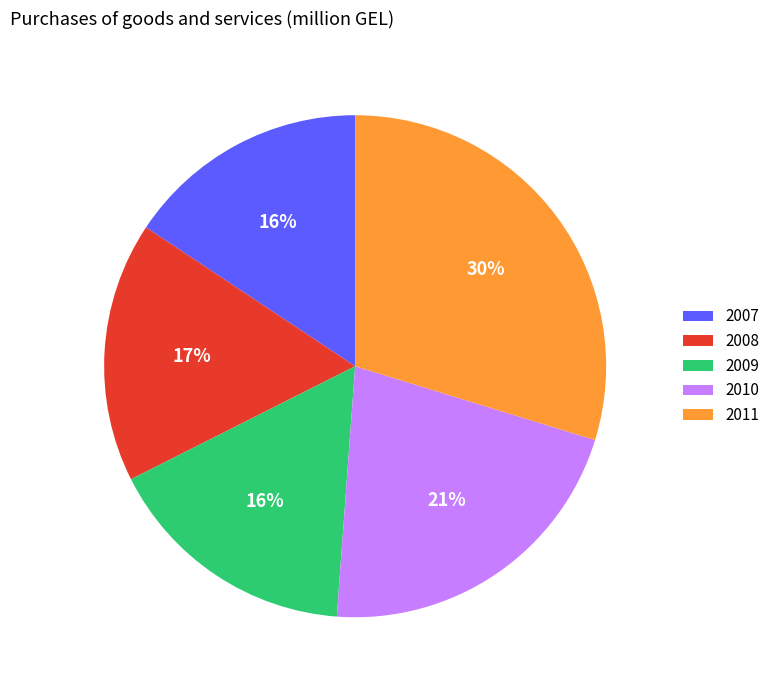

To the nearest percent, what is the difference between the largest and smallest slice percentages?

14%